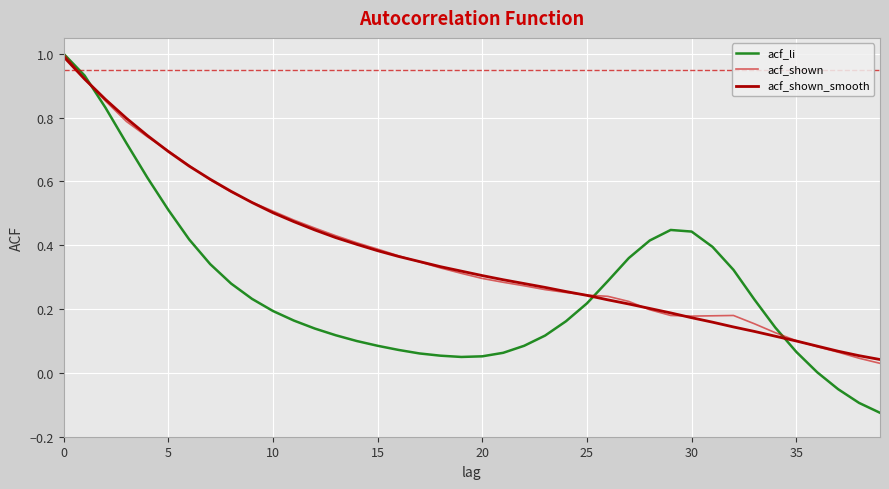

At which category does acf_li reach its first local peak?

29